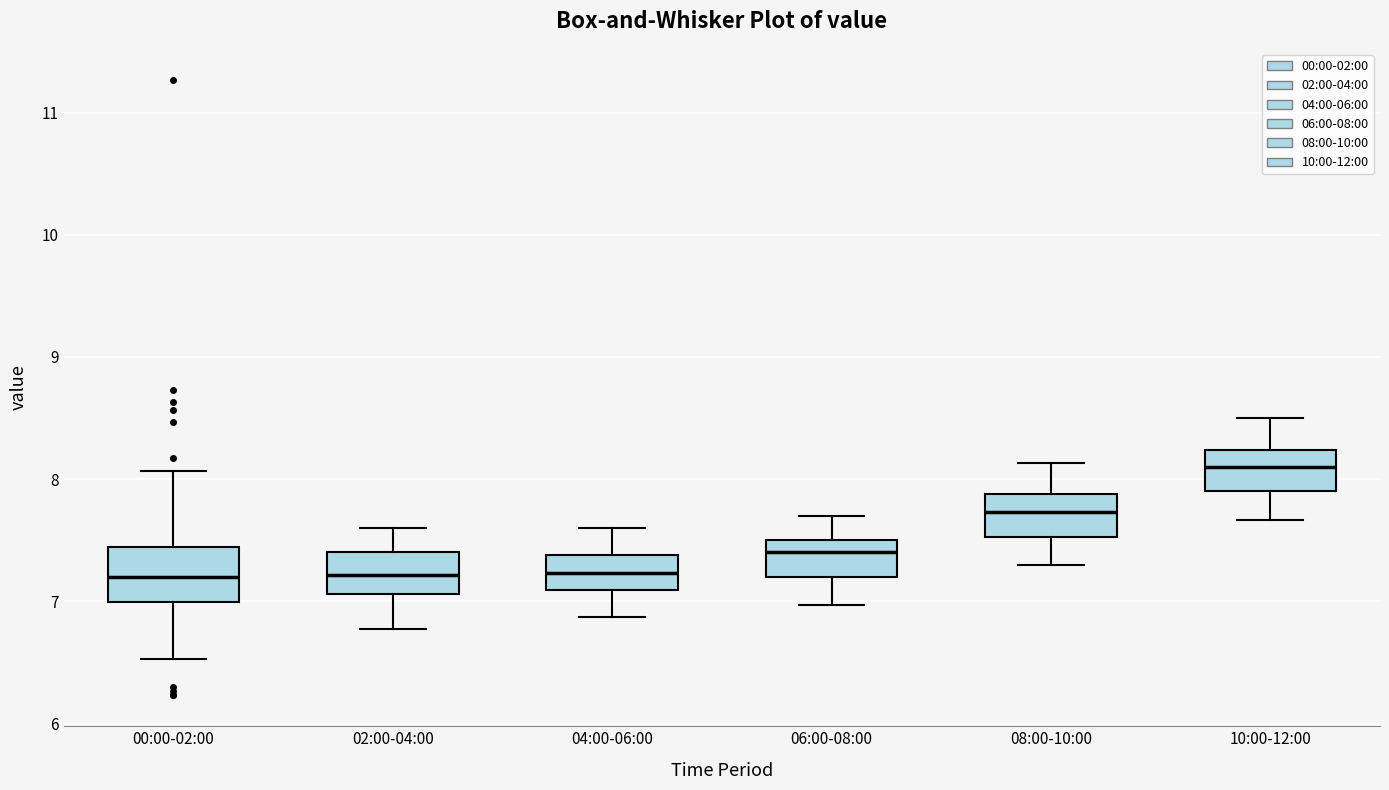

Reading left to right, transcribe this box plot: for each box, give where its median line is, the range the box spans, and where its two whiskers end, as read against the y-axis. The values are not printed on the chart, so give them approximately, as read against the axis.

00:00-02:00: median 7.2, box 7.0 to 7.4, whiskers 6.5 to 8.1
02:00-04:00: median 7.2, box 7.1 to 7.4, whiskers 6.8 to 7.6
04:00-06:00: median 7.2, box 7.1 to 7.4, whiskers 6.9 to 7.6
06:00-08:00: median 7.4, box 7.2 to 7.5, whiskers 7.0 to 7.7
08:00-10:00: median 7.7, box 7.5 to 7.9, whiskers 7.3 to 8.1
10:00-12:00: median 8.1, box 7.9 to 8.2, whiskers 7.7 to 8.5